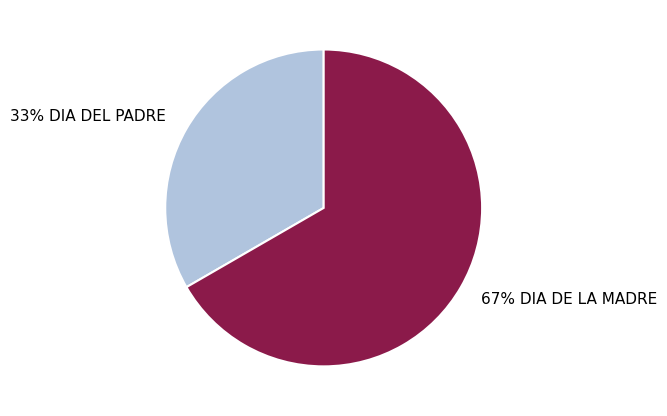

What percentage is the 67% DIA DE LA MADRE slice, to the nearest percent?

67%